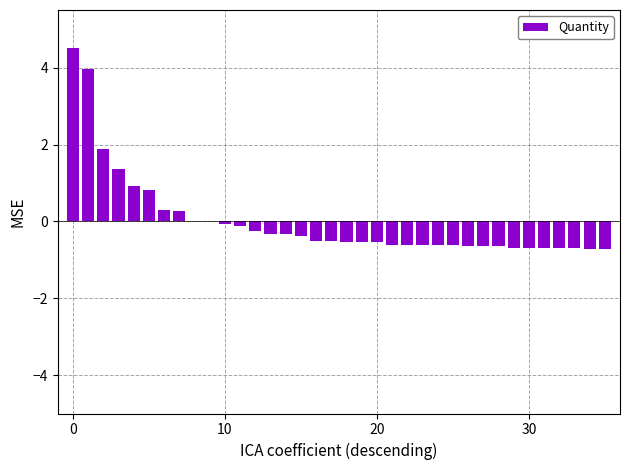

Reading right to left, transcribe all the data shown in this chart.

-0.7	-0.7	-0.7	-0.7	-0.7	-0.7	-0.7	-0.6	-0.6	-0.6	-0.6	-0.6	-0.6	-0.6	-0.6	-0.5	-0.5	-0.5	-0.5	-0.5	-0.4	-0.3	-0.3	-0.2	-0.1	-0.1	0.0	0.0	0.3	0.3	0.8	0.9	1.3	1.9	4.0	4.5